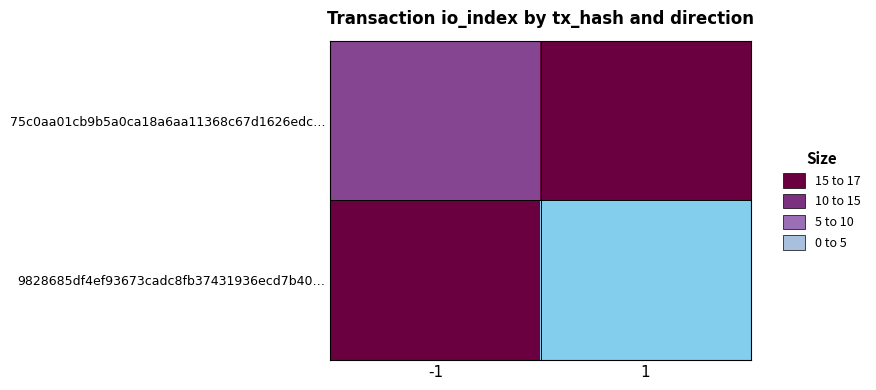

Rank the series by their average value, from lowest to highest.

75c0aa01cb9b5a0ca18a6aa11368c67d1626edc…, 9828685df4ef93673cadc8fb37431936ecd7b40…